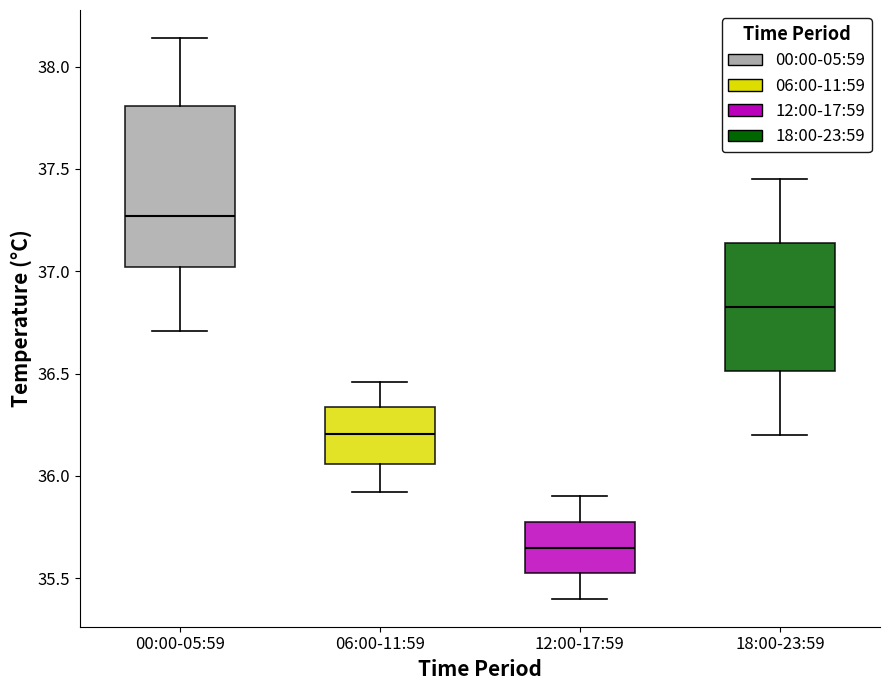

Where does the lower whisker of the box for 06:00-11:59 end on the y-axis? The values are not printed on the chart, so give them approximately, as read against the axis.

35.90